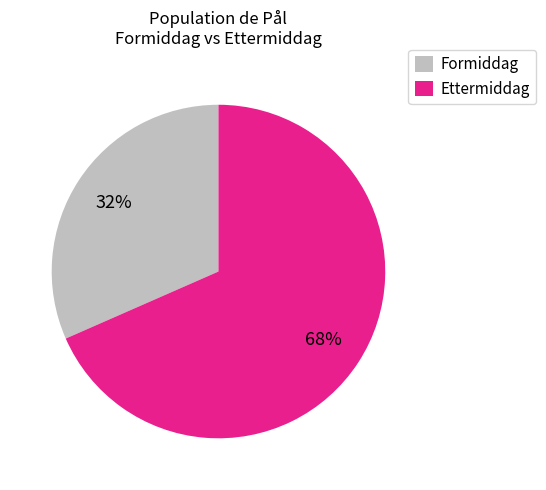

What is the largest slice in the pie chart?

Ettermiddag